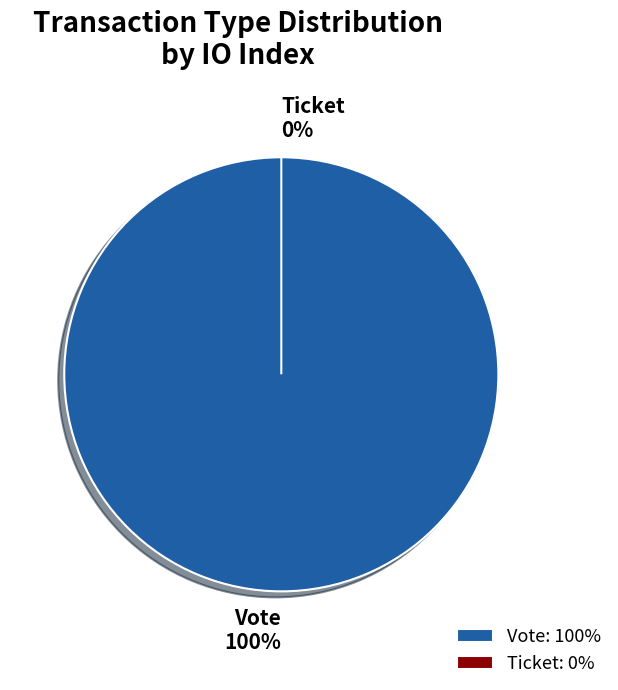

Is there a majority slice in this chart?

Yes